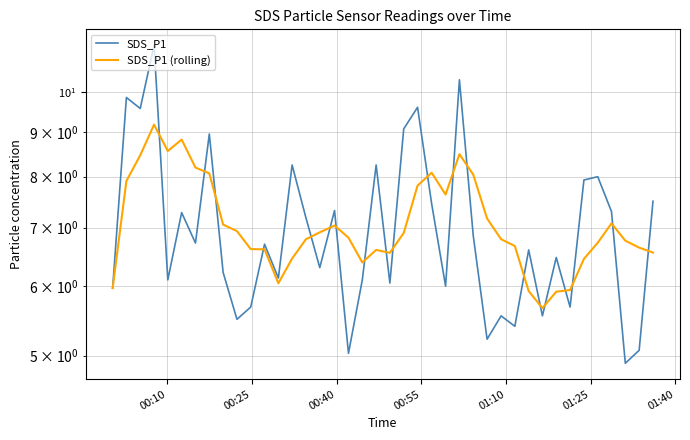

The SDS_P1 series shows 9.7 at 33. True or false?

False